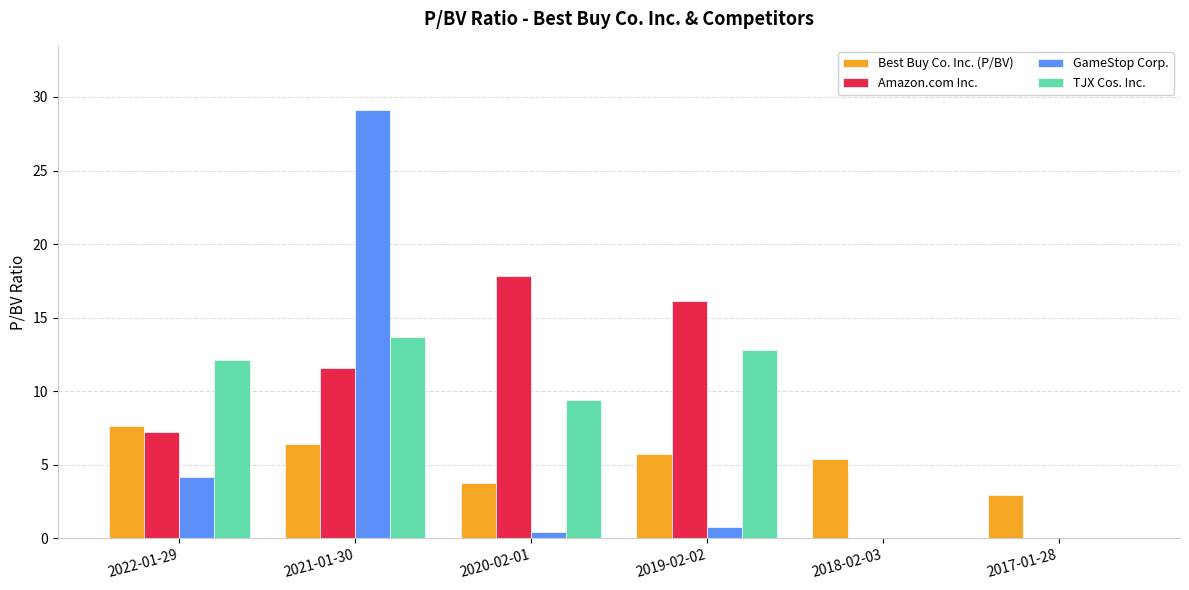

What is the sum of all Best Buy Co. Inc. (P/BV) values?

31.9